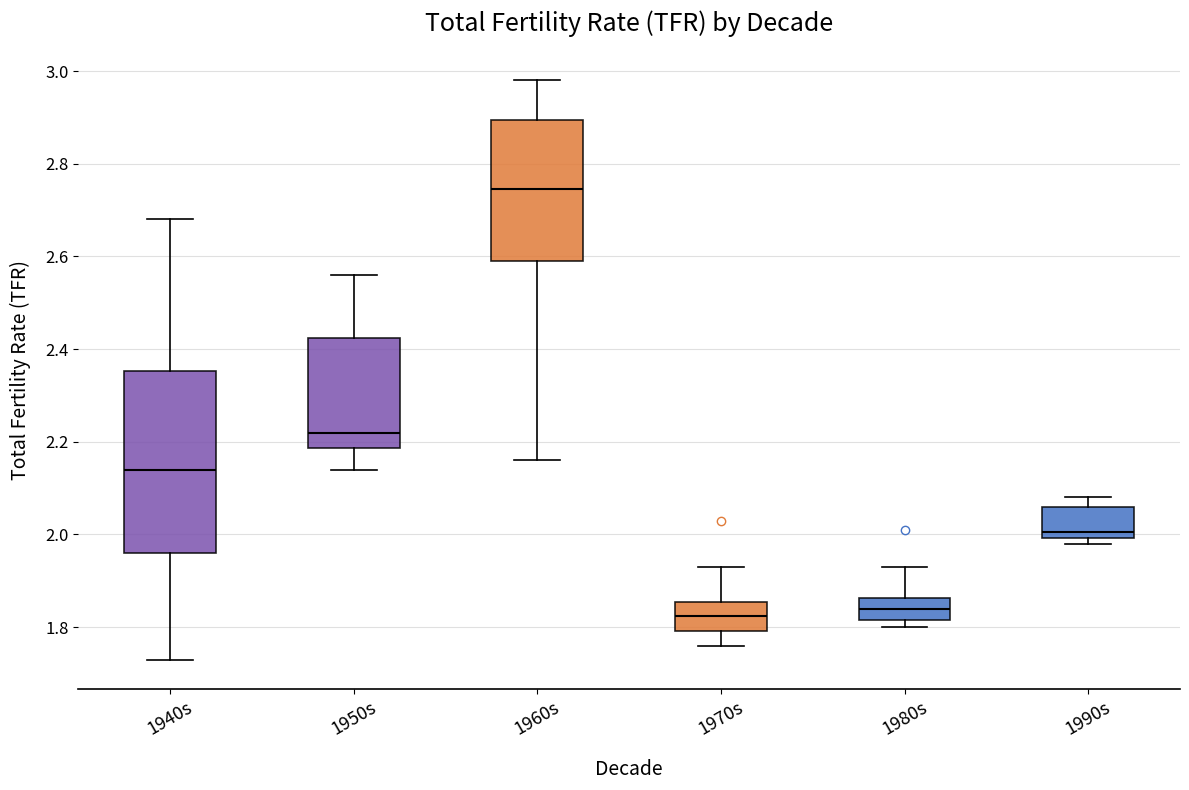

Reading left to right, read every box against the y-axis: the position of its median line, the range the box covers, and the ends of its whiskers. The values are not printed on the chart, so give them approximately, as read against the axis.

1940s: median 2.14, box 1.96 to 2.36, whiskers 1.74 to 2.68
1950s: median 2.22, box 2.18 to 2.42, whiskers 2.14 to 2.56
1960s: median 2.74, box 2.60 to 2.90, whiskers 2.16 to 2.98
1970s: median 1.82, box 1.80 to 1.86, whiskers 1.76 to 1.94
1980s: median 1.84, box 1.82 to 1.86, whiskers 1.80 to 1.94
1990s: median 2.00 (just above the box's lower edge), box 2.00 to 2.06, whiskers 1.98 to 2.08